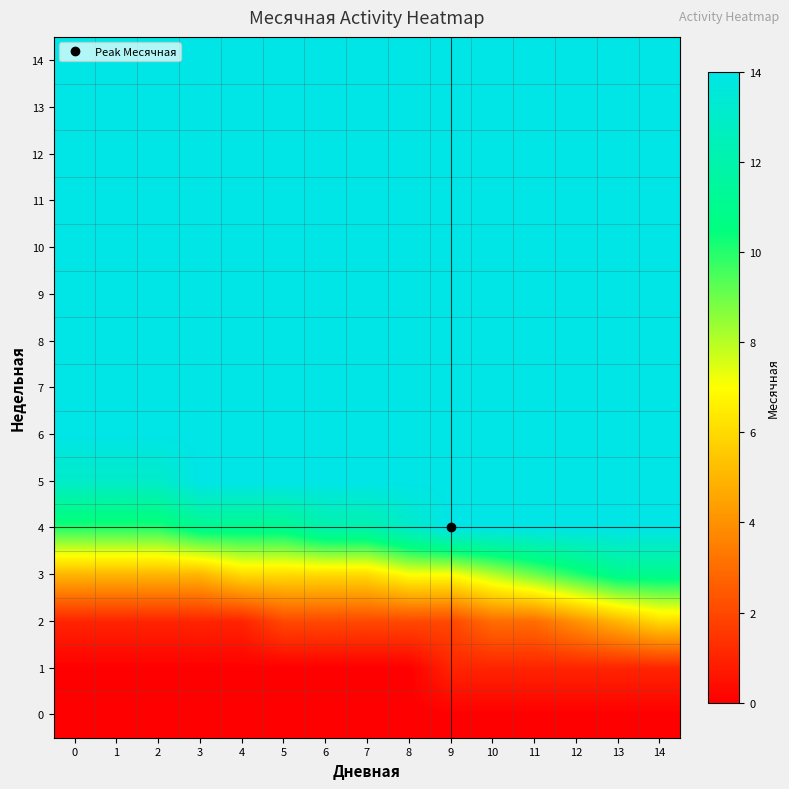

At how many categories does at least one series exceed 1?

15